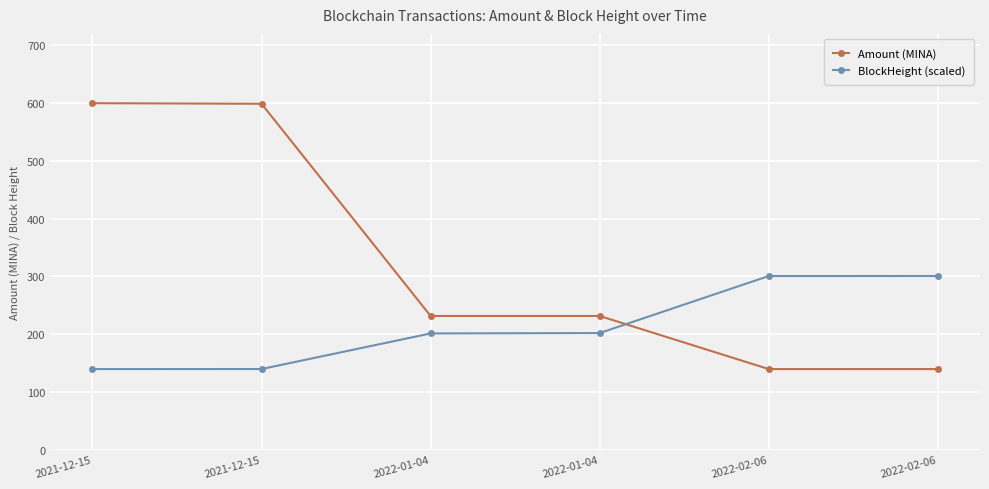

What is the label of the 2nd point from the left?

2021-12-15